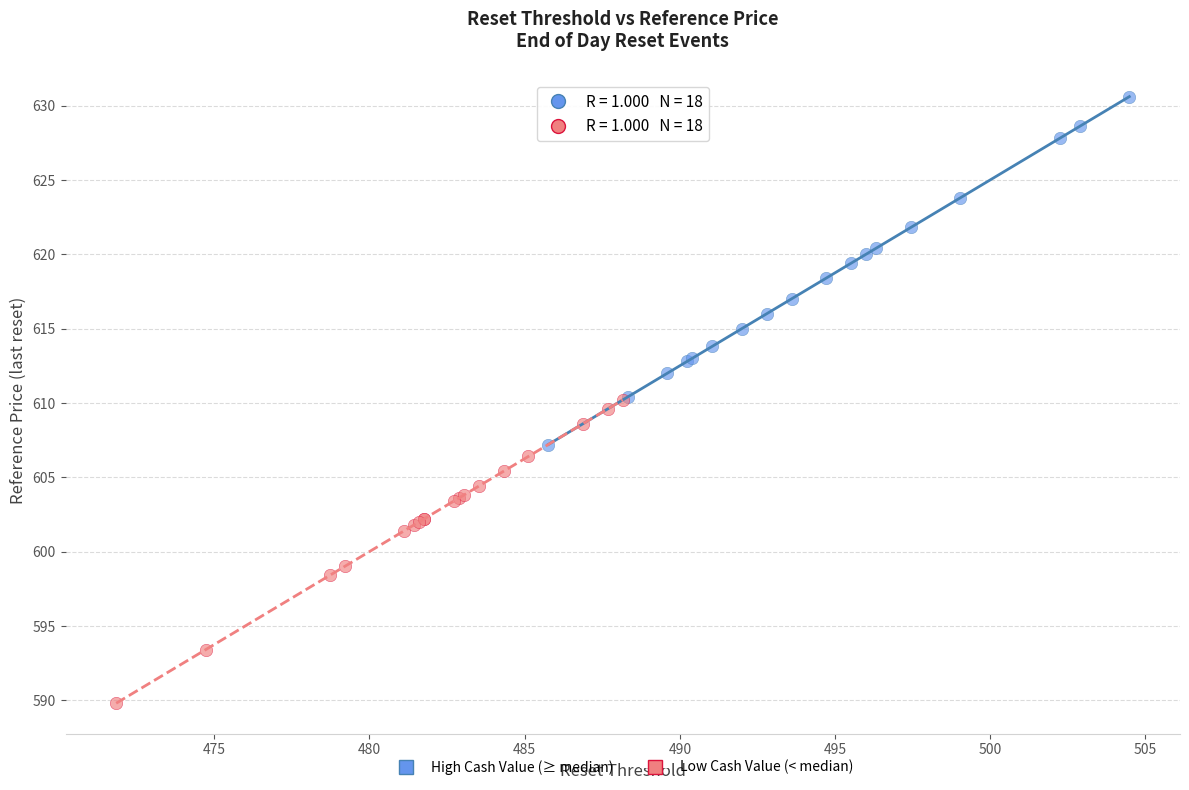

What are all the series names shown in the legend?

High Cash Value (≥ median), Low Cash Value (< median)